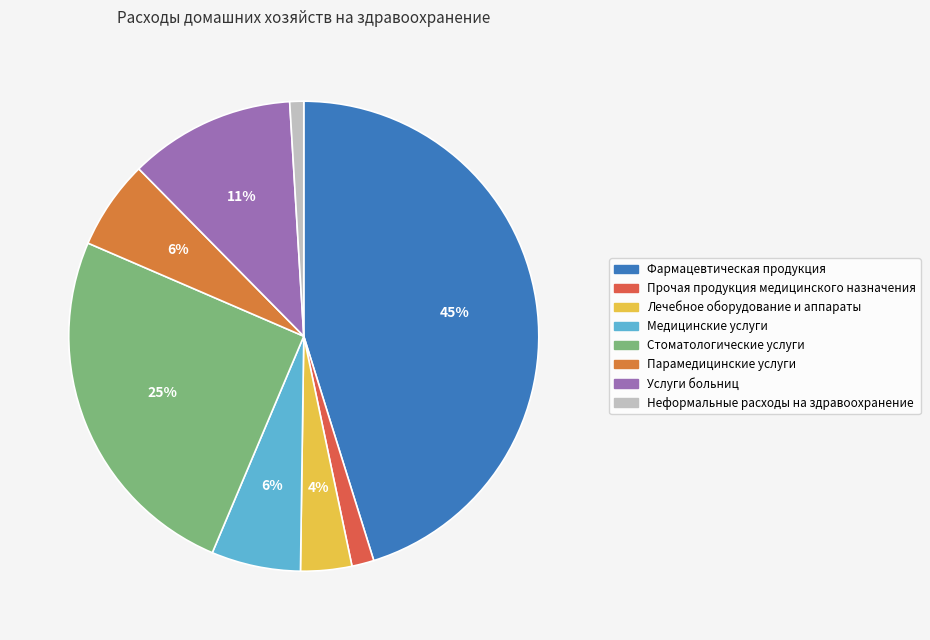

What is the smallest slice in the pie chart?

Неформальные расходы на здравоохранение